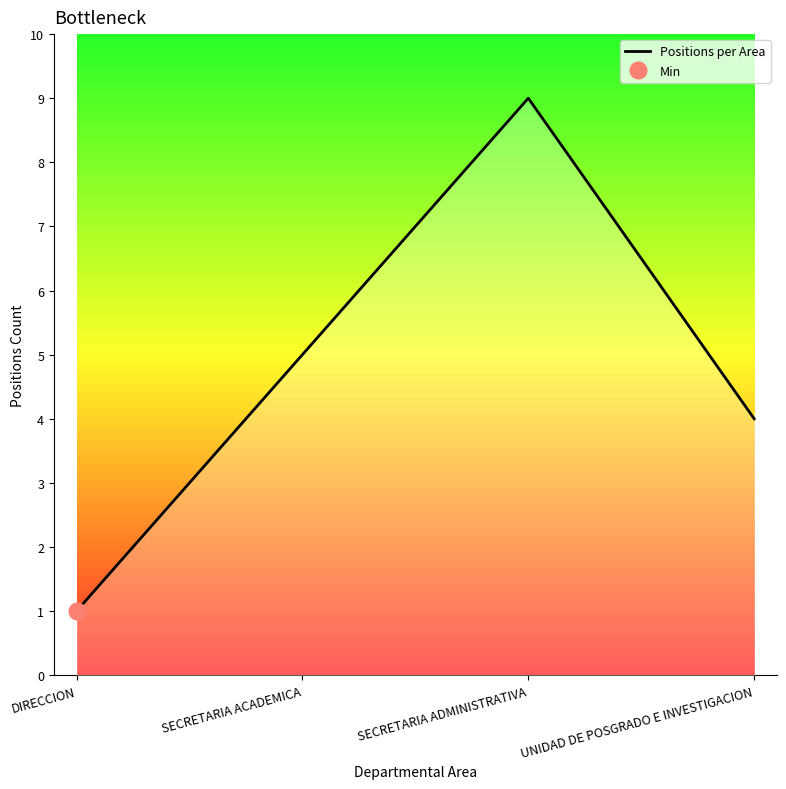

What position from the right is SECRETARIA ADMINISTRATIVA?

2